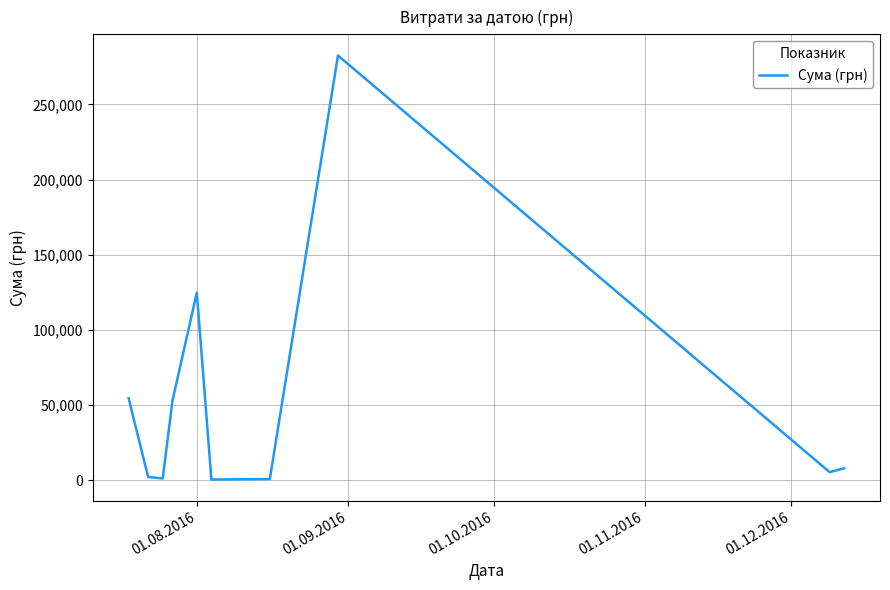

What is the difference between the maximum and minimum values?

282004.7